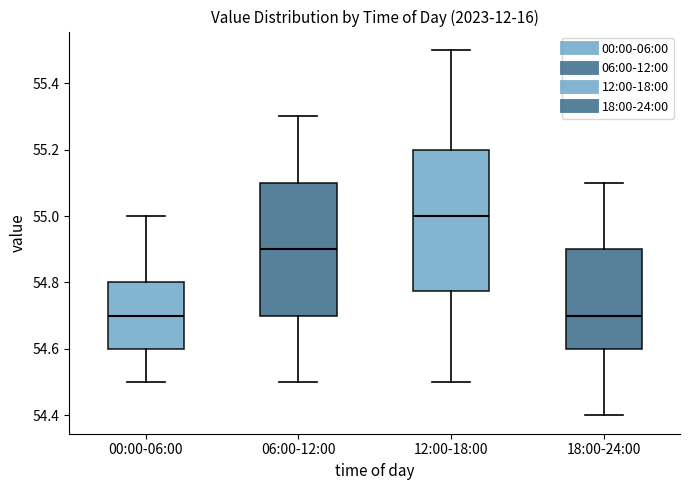

Reading left to right, read every box against the y-axis: the position of its median line, the range the box covers, and the ends of its whiskers. The values are not printed on the chart, so give them approximately, as read against the axis.

00:00-06:00: median 54.70, box 54.60 to 54.80, whiskers 54.50 to 55.00
06:00-12:00: median 54.90, box 54.70 to 55.10, whiskers 54.50 to 55.30
12:00-18:00: median 55.00, box 54.78 to 55.20, whiskers 54.50 to 55.50
18:00-24:00: median 54.70, box 54.60 to 54.90, whiskers 54.40 to 55.10